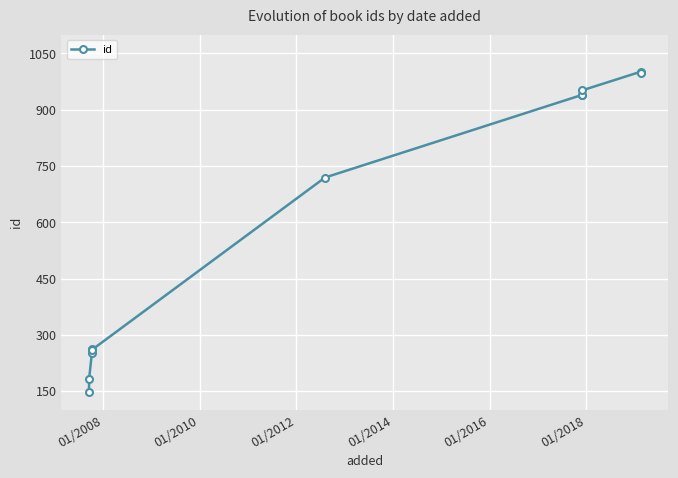

What is the average value?

605